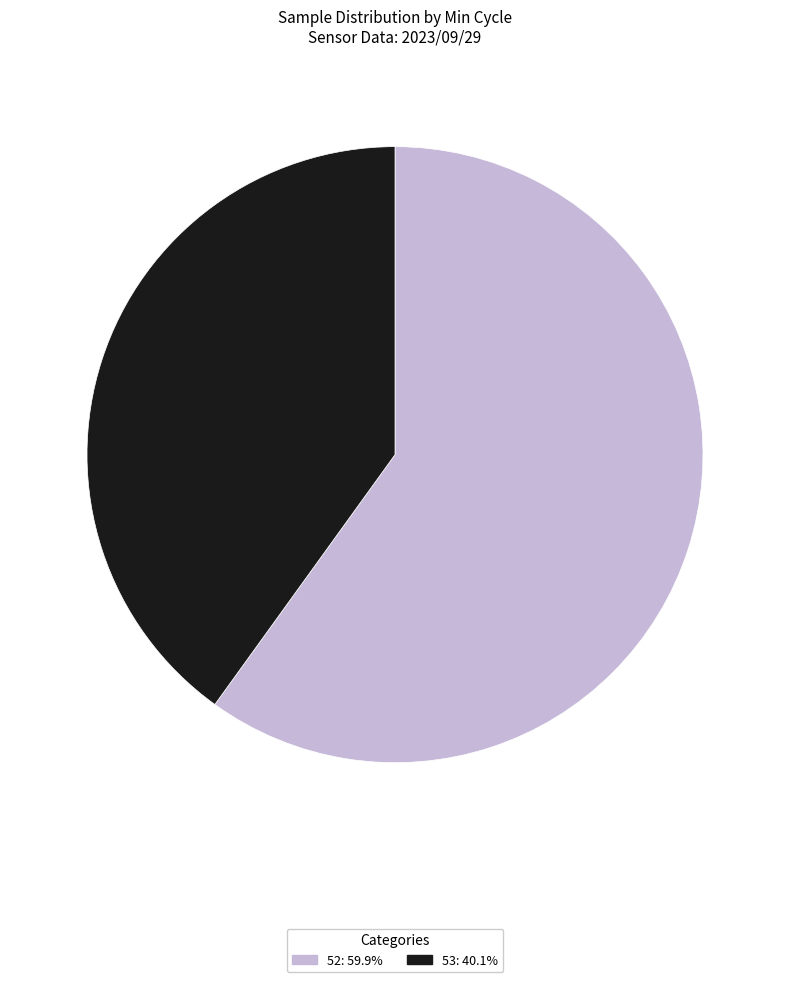

Does any single category account for the majority?

Yes